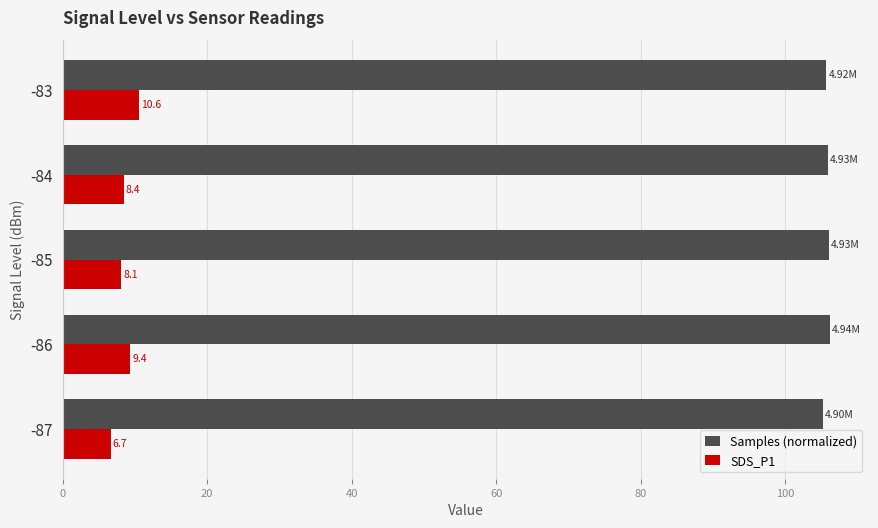

Rank the categories by Samples (normalized) value from lowest to highest.

-87, -83, -84, -85, -86